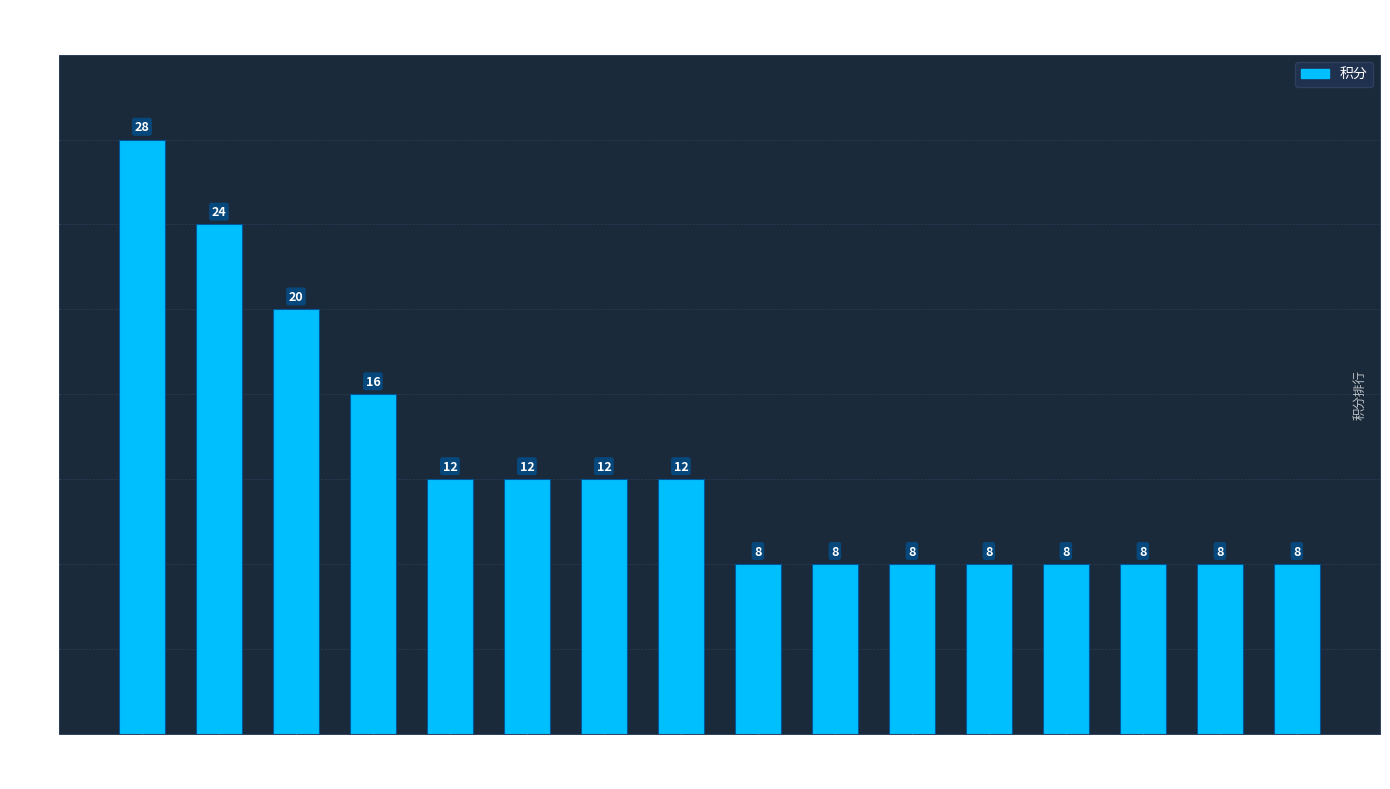

Where does the data first go above 12?

王文强